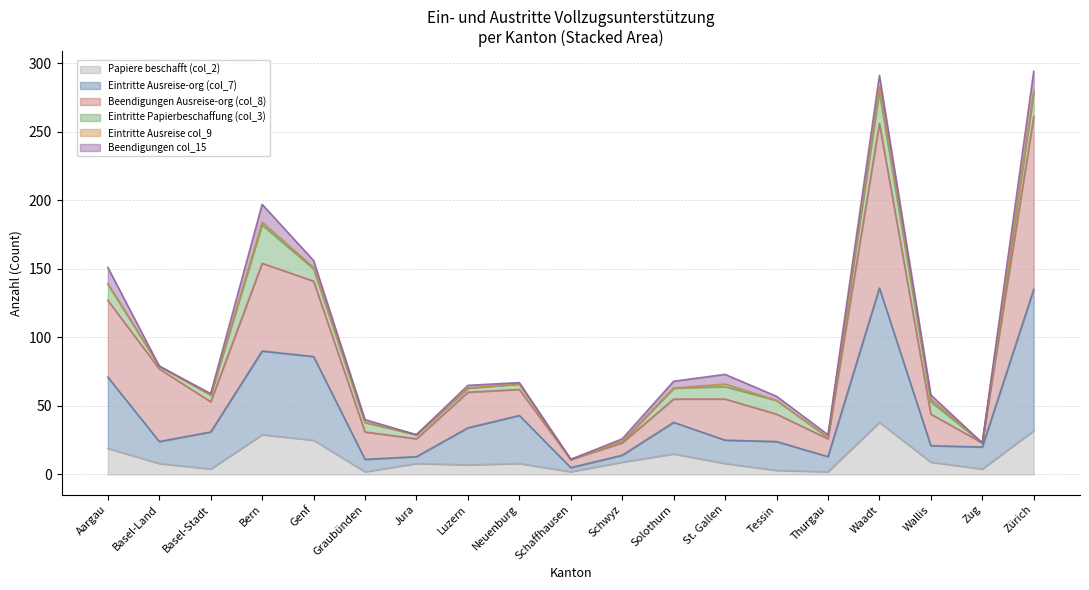

True or false: Beendigungen Ausreise-org (col_8) and Papiere beschafft (col_2) intersect in this chart.

False